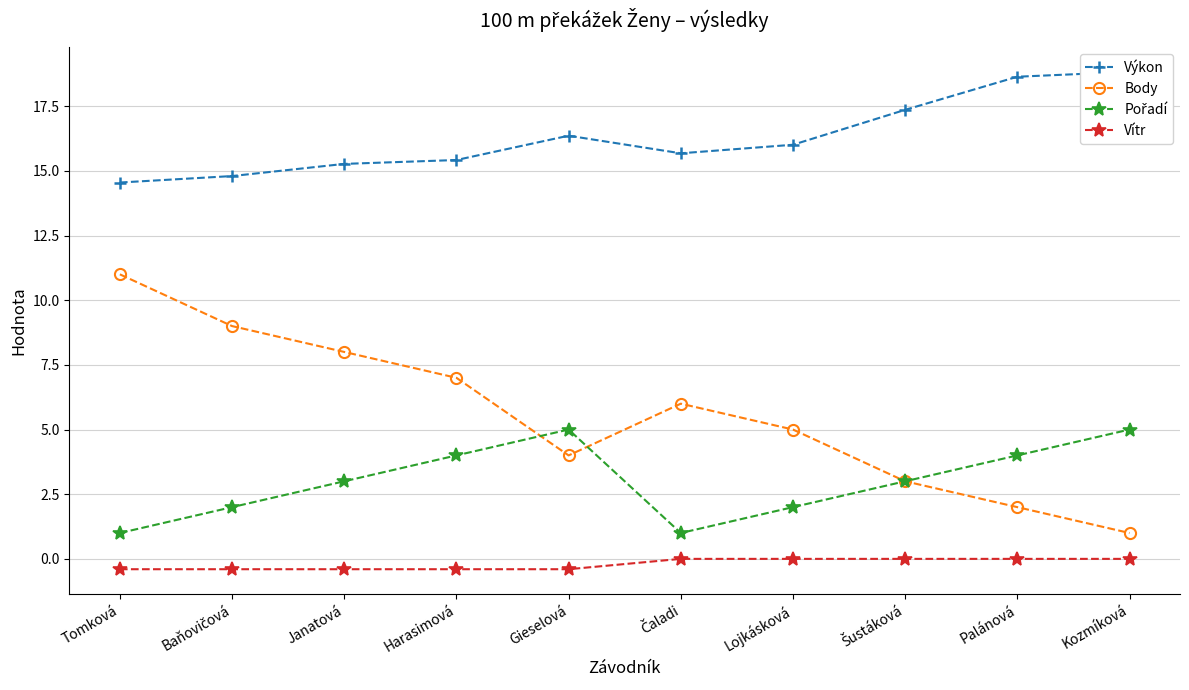

What are all the series names shown in the legend?

Výkon, Body, Pořadí, Vítr